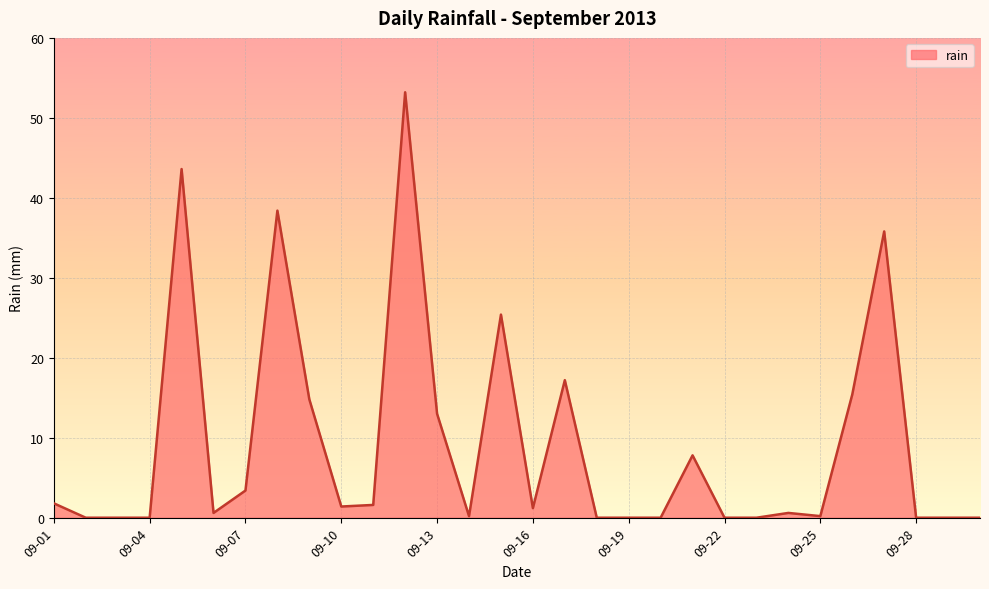

What is the maximum value shown in the chart?

53.2